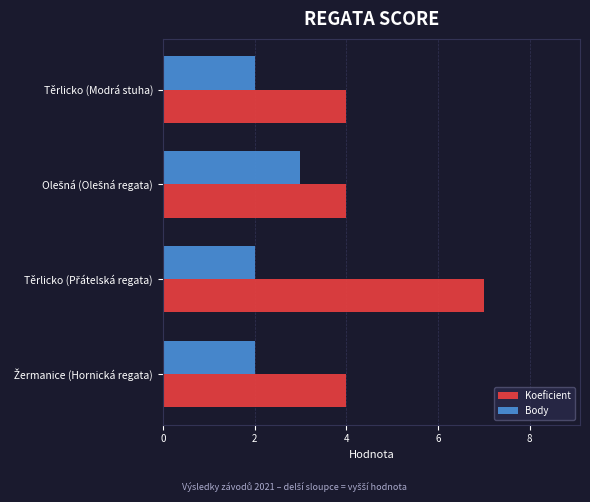

Which series has the largest total across all categories?

Koeficient